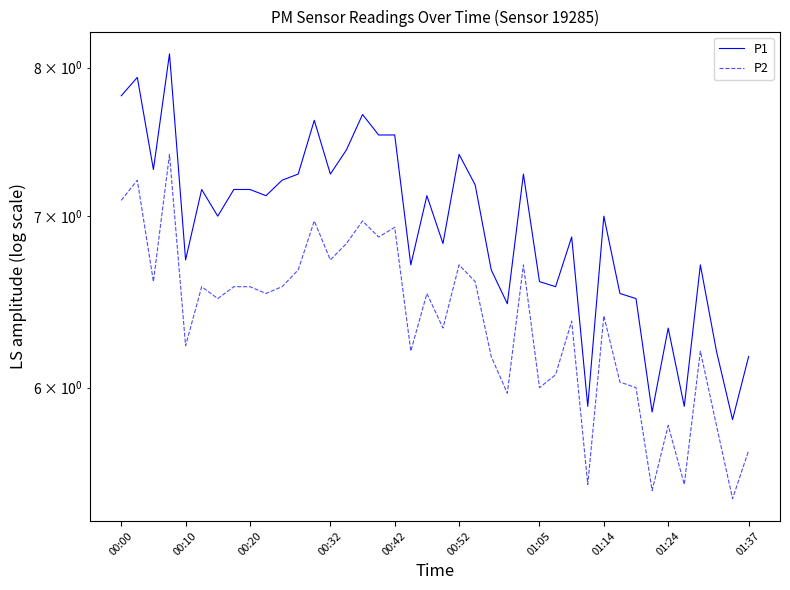

Reading left to right, what are all the values shown in this chart?

P1: 7.8	7.9	7.3	8.1	6.7	7.2	7.0	7.2	7.2	7.1	7.2	7.3	7.6	7.3	7.4	7.7	7.5	7.5	6.7	7.1	6.8	7.4	7.2	6.7	6.5	7.3	6.6	6.6	6.9	5.9	7.0	6.5	6.5	5.9	6.3	5.9	6.7	6.2	5.8	6.2
P2: 7.1	7.2	6.6	7.4	6.2	6.6	6.5	6.6	6.6	6.5	6.6	6.7	7.0	6.7	6.8	7.0	6.9	6.9	6.2	6.5	6.3	6.7	6.6	6.2	6.0	6.7	6.0	6.1	6.4	5.5	6.4	6.0	6.0	5.5	5.8	5.5	6.2	5.8	5.4	5.7